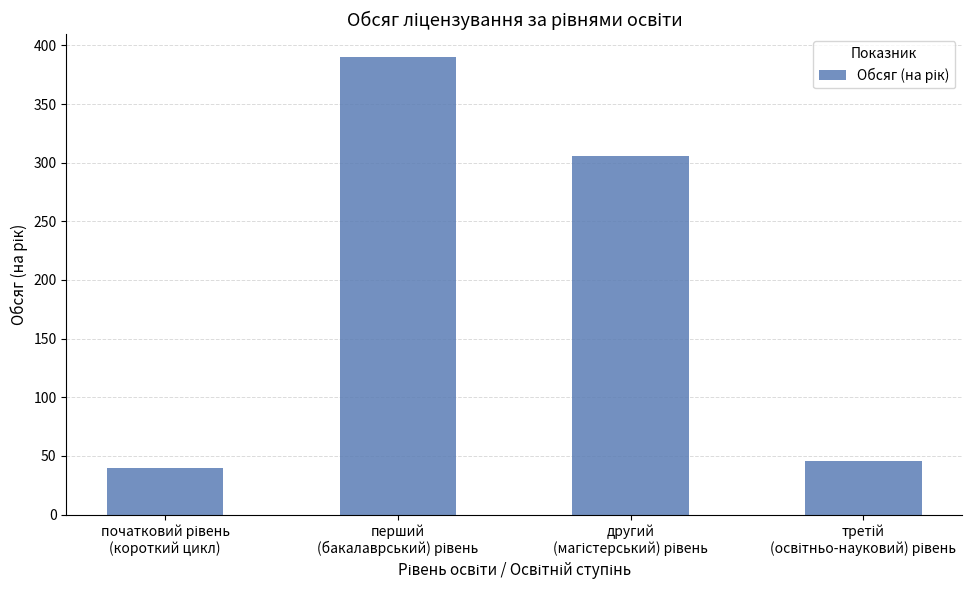

What is the value of the 2nd bar from the left?

390